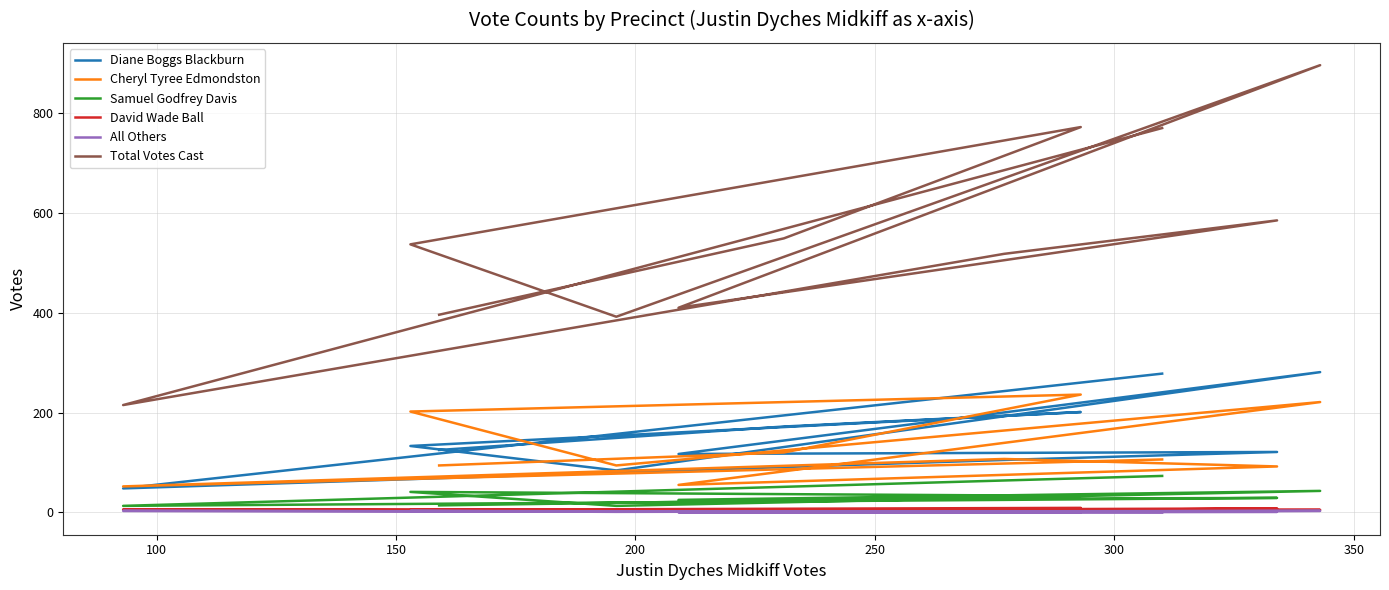

True or false: Cheryl Tyree Edmondston has a value of 269 at 400.

False